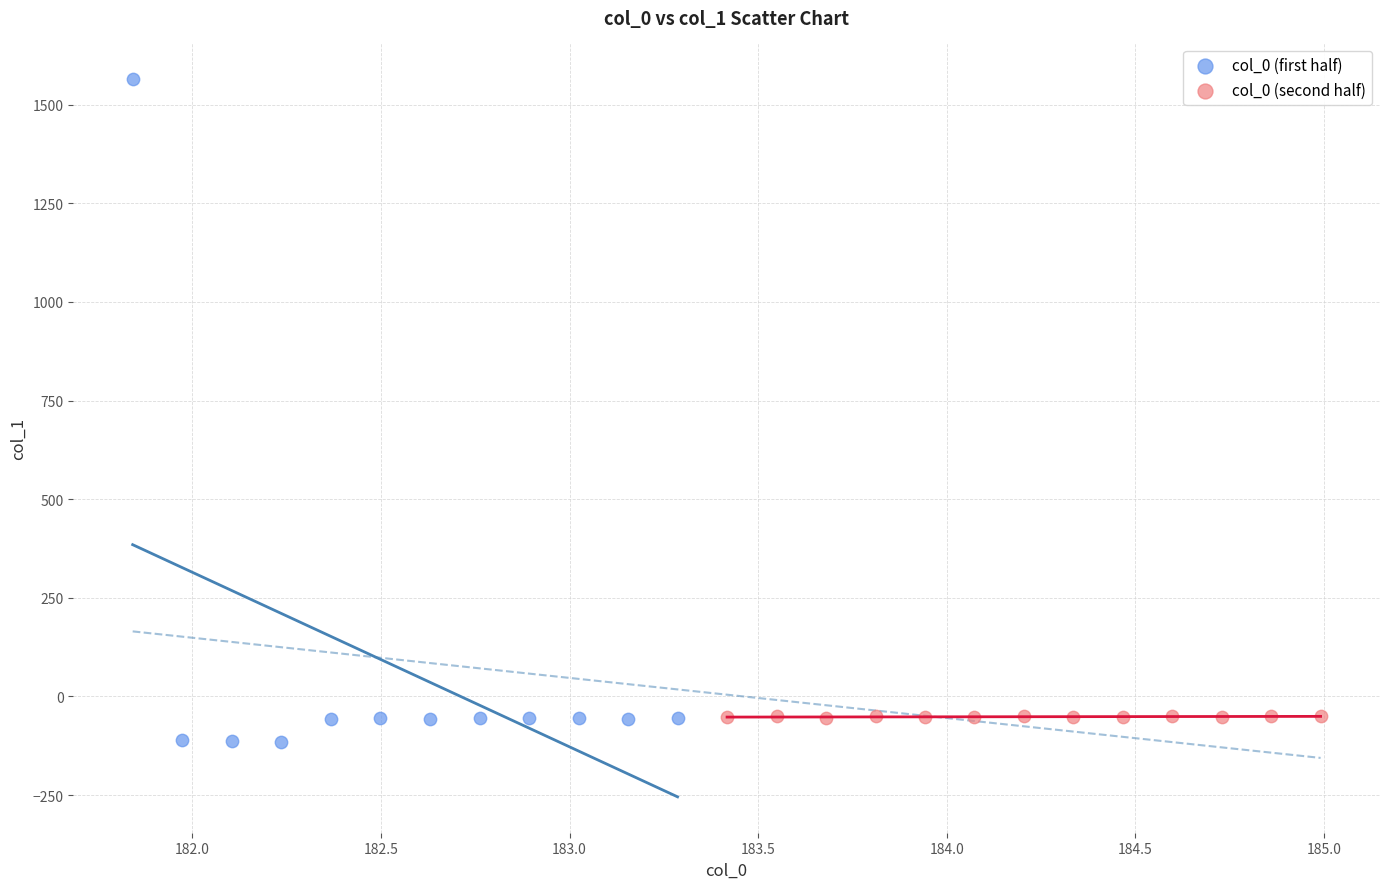

Which series reaches the maximum Y coordinate?

col_0 (first half)